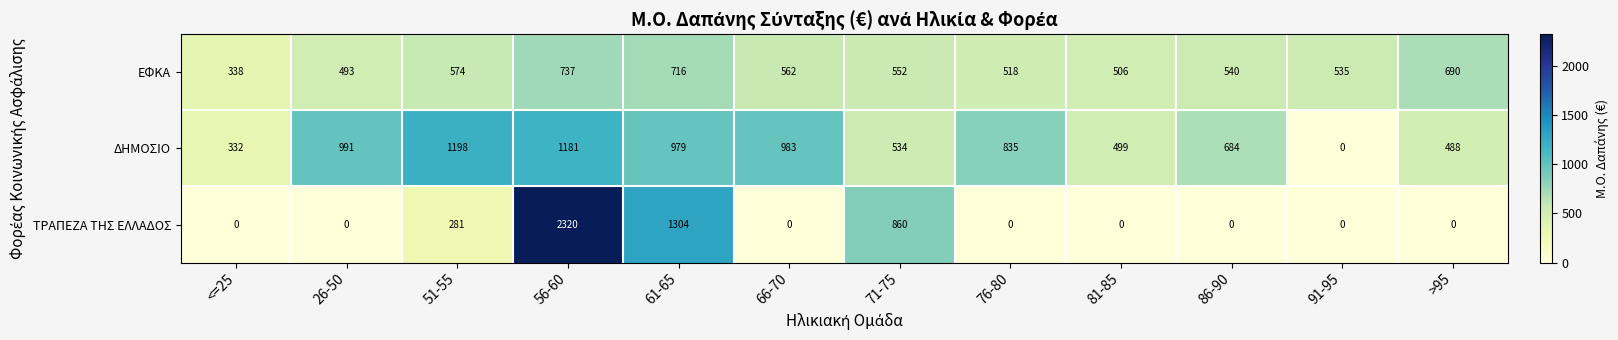

Which series changed the most between 26-50 and 81-85?

ΔΗΜΟΣΙΟ